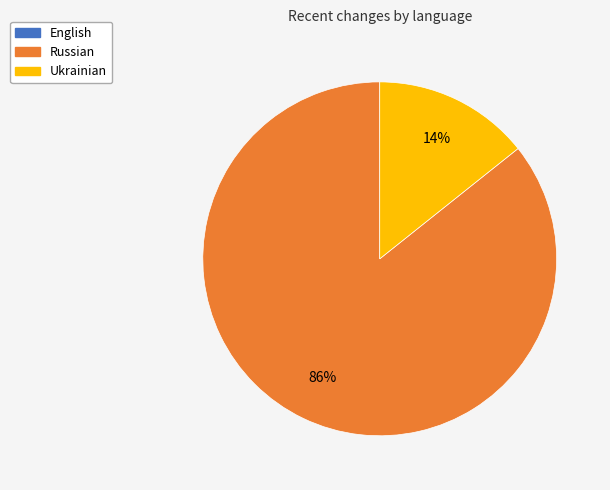

To the nearest percent, what is the average slice percentage?

50%